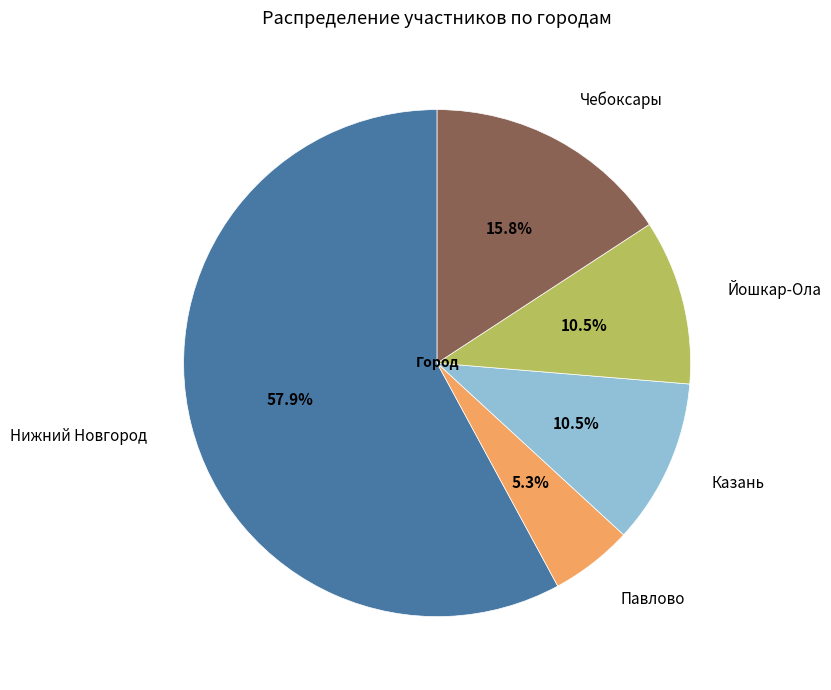

What is the majority slice?

Нижний Новгород